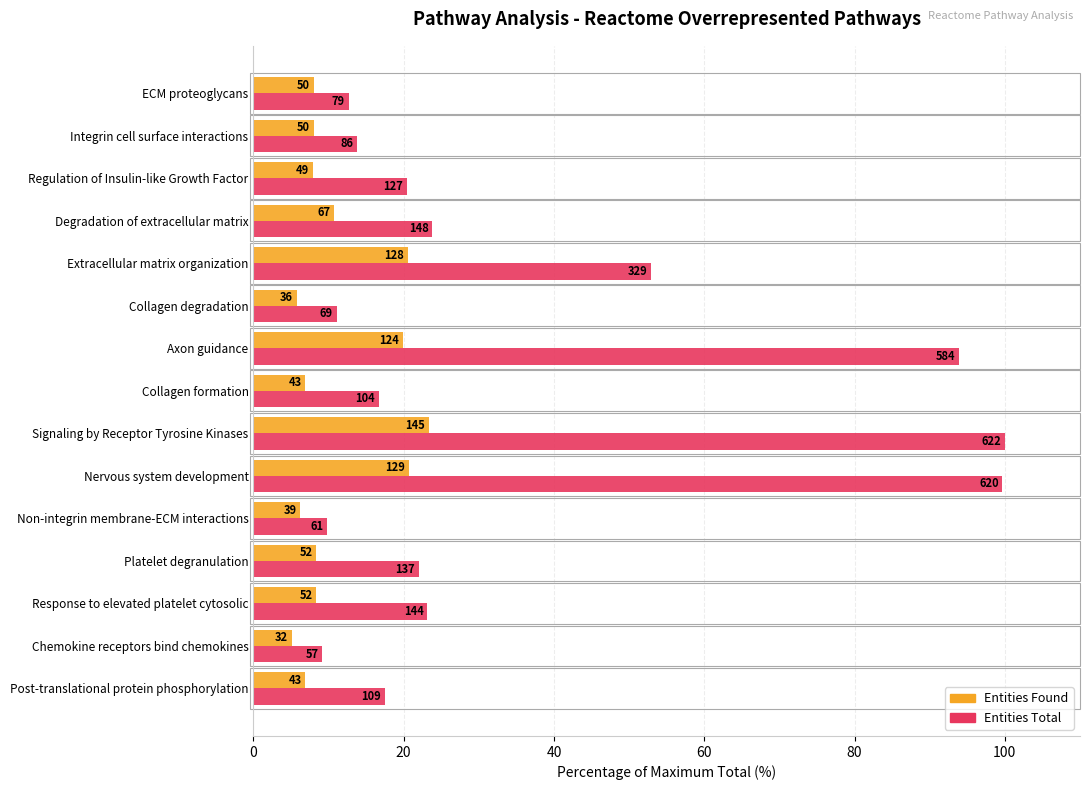

What position from the left is Signaling by Receptor Tyrosine Kinases?

9